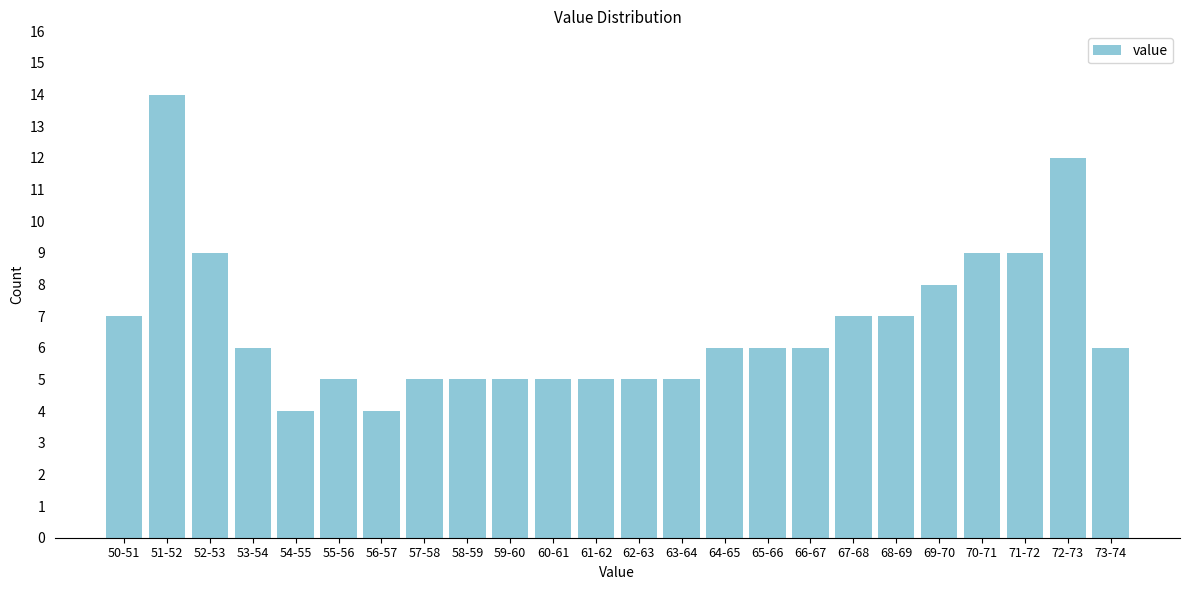

Reading right to left, transcribe all the data shown in this chart.

73-74=6	72-73=12	71-72=9	70-71=9	69-70=8	68-69=7	67-68=7	66-67=6	65-66=6	64-65=6	63-64=5	62-63=5	61-62=5	60-61=5	59-60=5	58-59=5	57-58=5	56-57=4	55-56=5	54-55=4	53-54=6	52-53=9	51-52=14	50-51=7